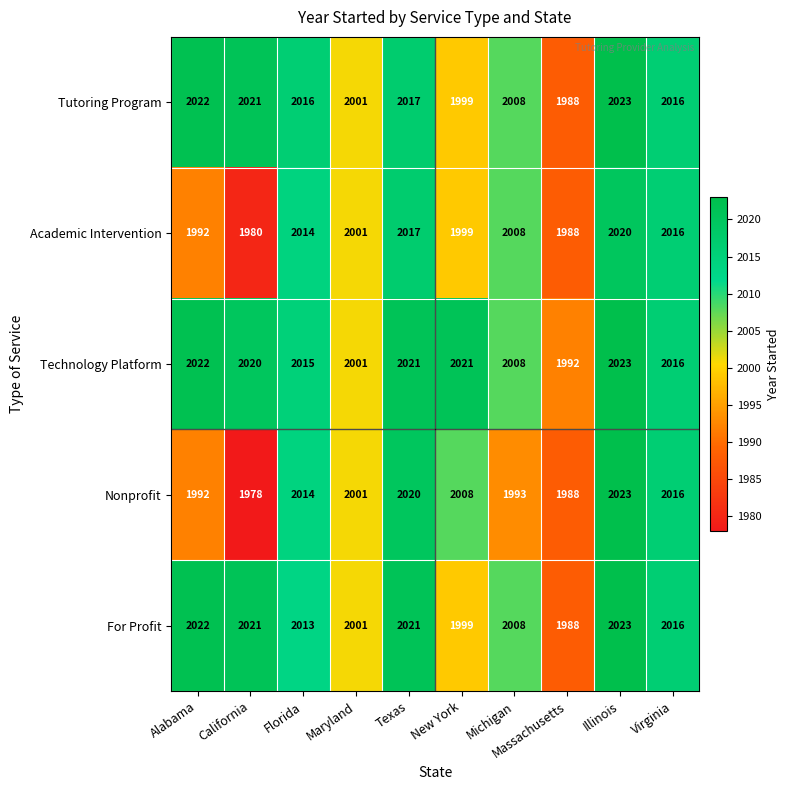

What is the highest value of the Tutoring Program series?

2023